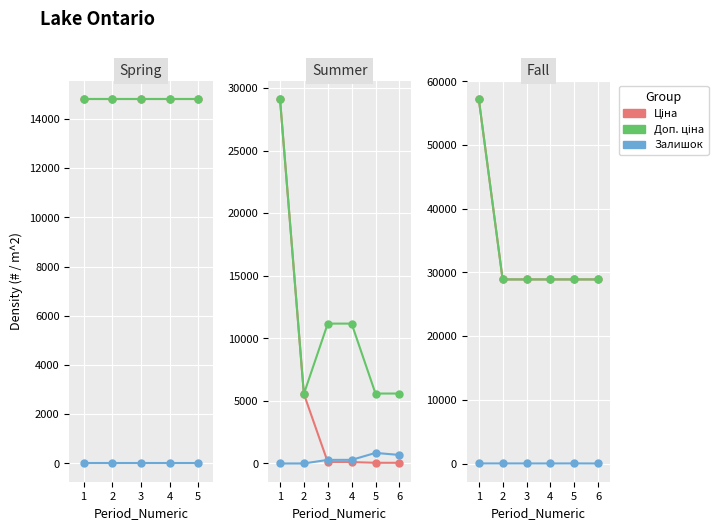

What is the value of the Ціна point at the 6th from the left?

28901.7